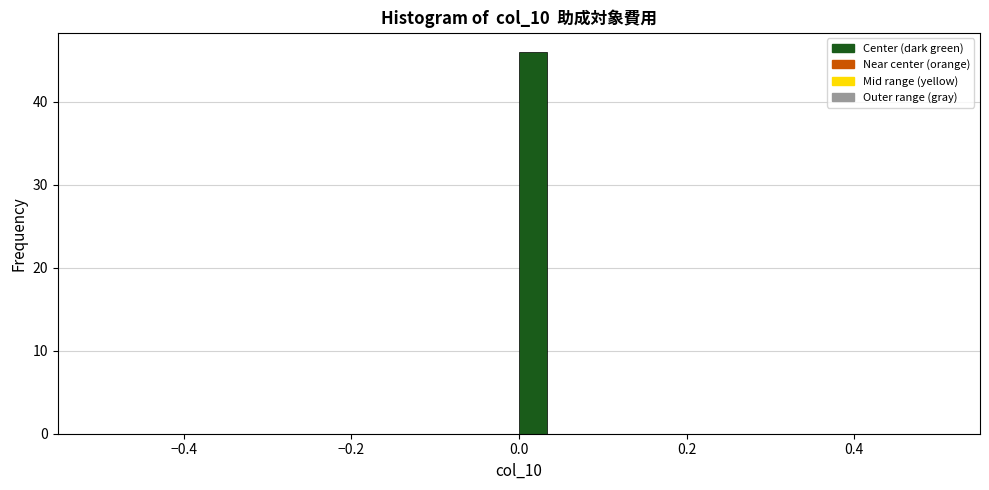

Around what value on the x-axis is the tallest bar? Give the approximate position of its centre, as read against the axis.

0.02